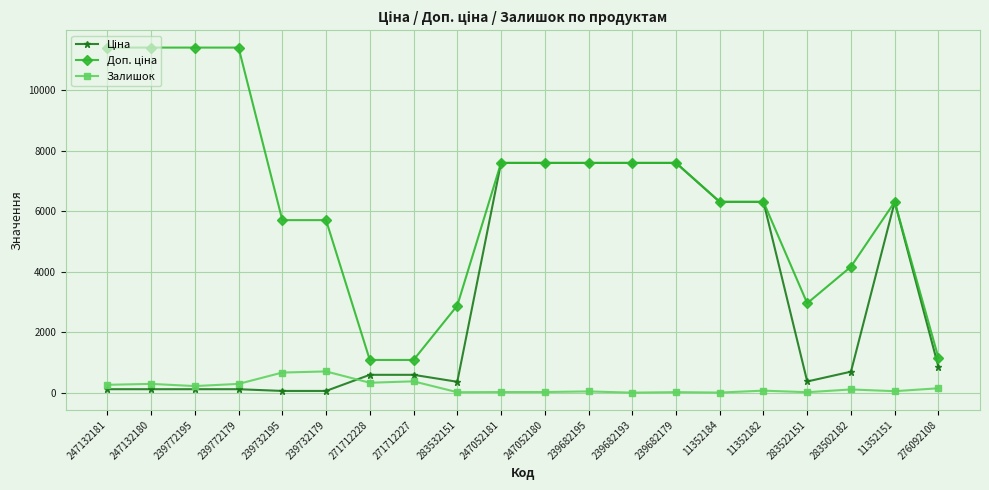

True or false: Залишок has more than 1 points higher than both neighbors.

True